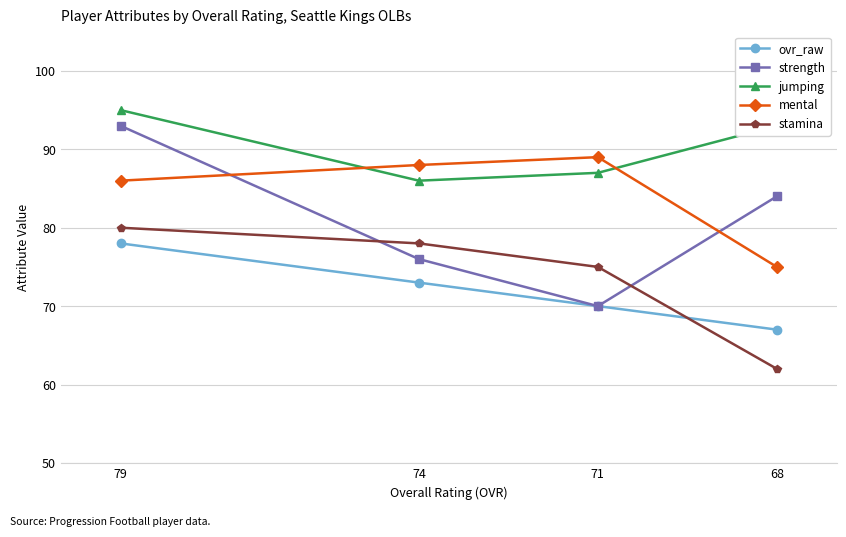

Reading left to right, list all the values displayed in this chart.

ovr_raw: 78	73	70	67
strength: 93	76	70	84
jumping: 95	86	87	93
mental: 86	88	89	75
stamina: 80	78	75	62